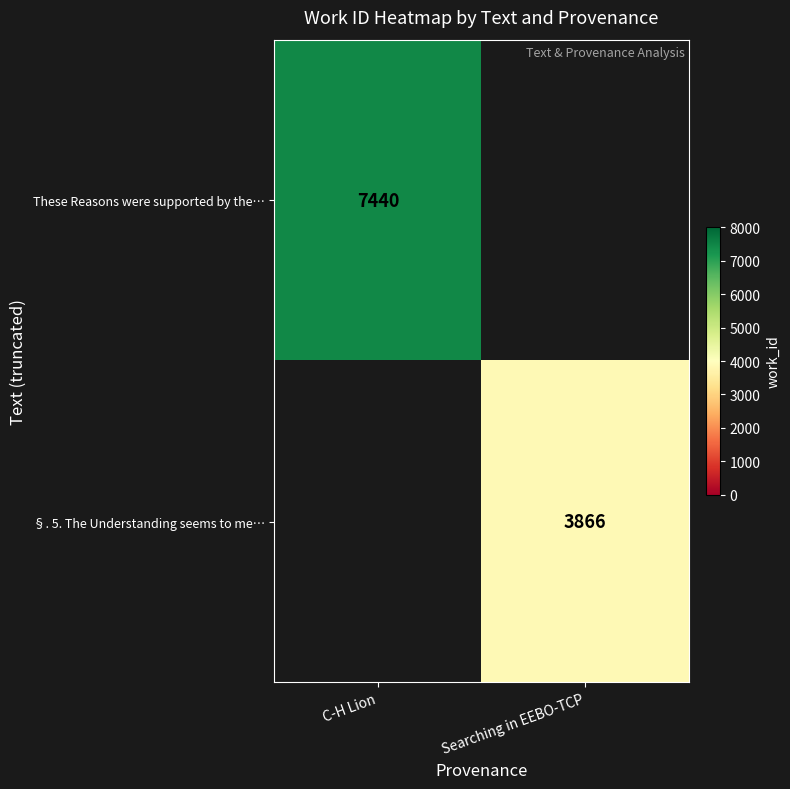

The value of These Reasons were supported by the… at C-H Lion is 7440. True or false?

True